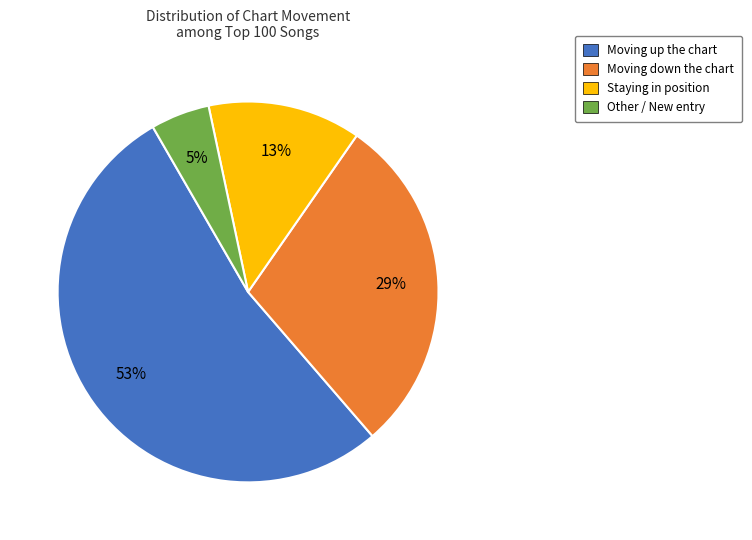

To the nearest percent, what is the difference between the largest and smallest slice percentages?

48%